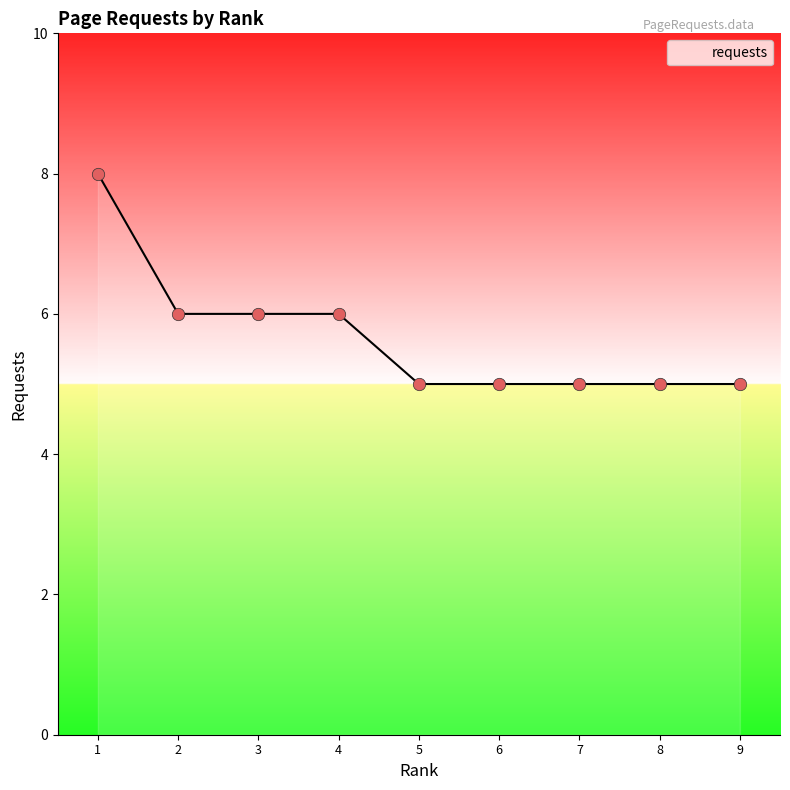

What is the ratio of the value at 4 to the value at 3?

1.0